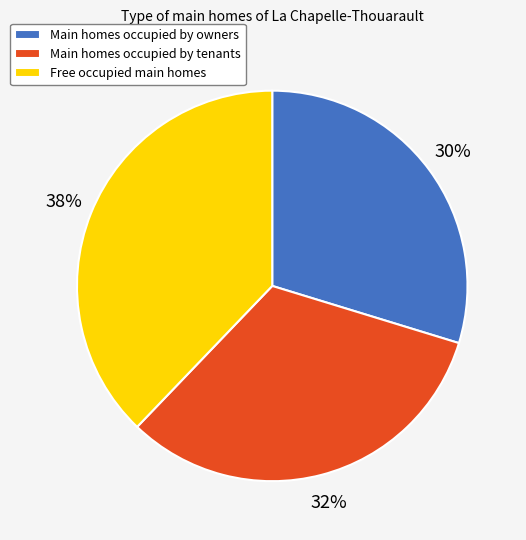

Is it true that Main homes occupied by owners is 36% of the pie?

False